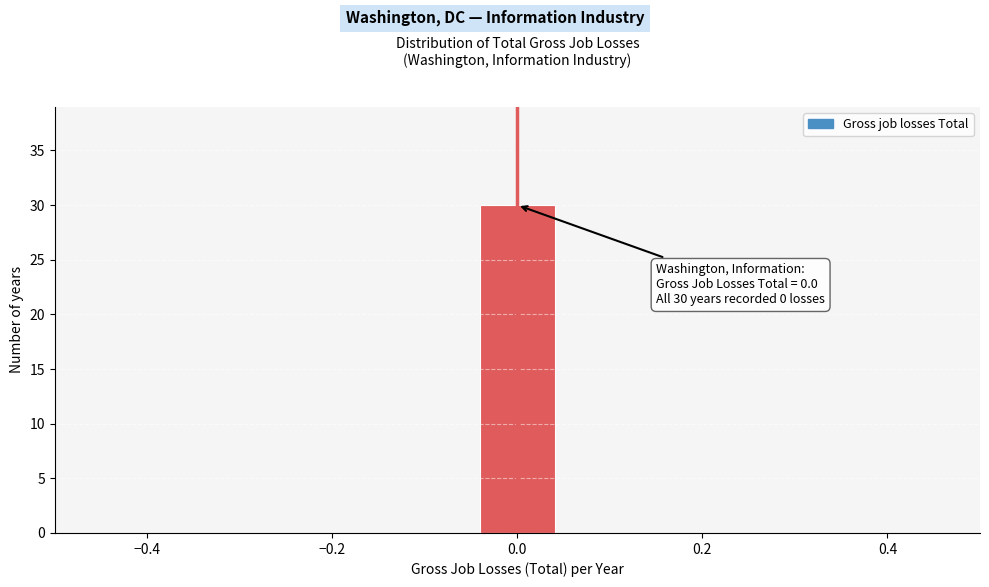

Over which range of the x-axis is the bar tallest?

-0.04 to 0.04